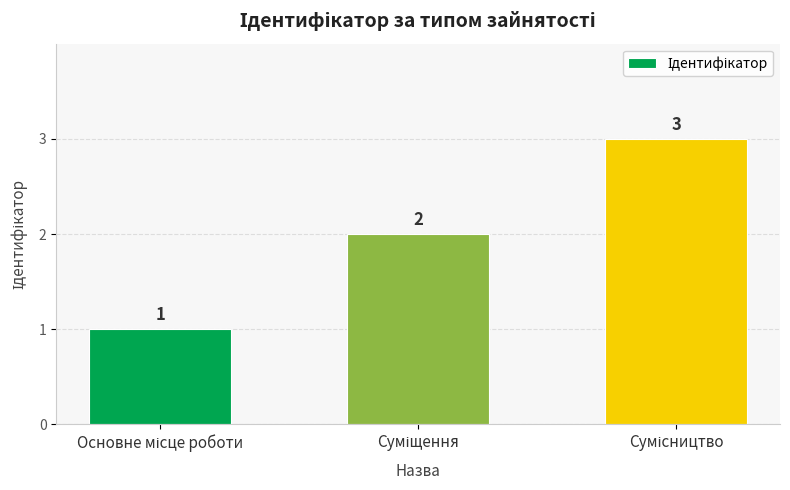

What is the greatest value displayed?

3